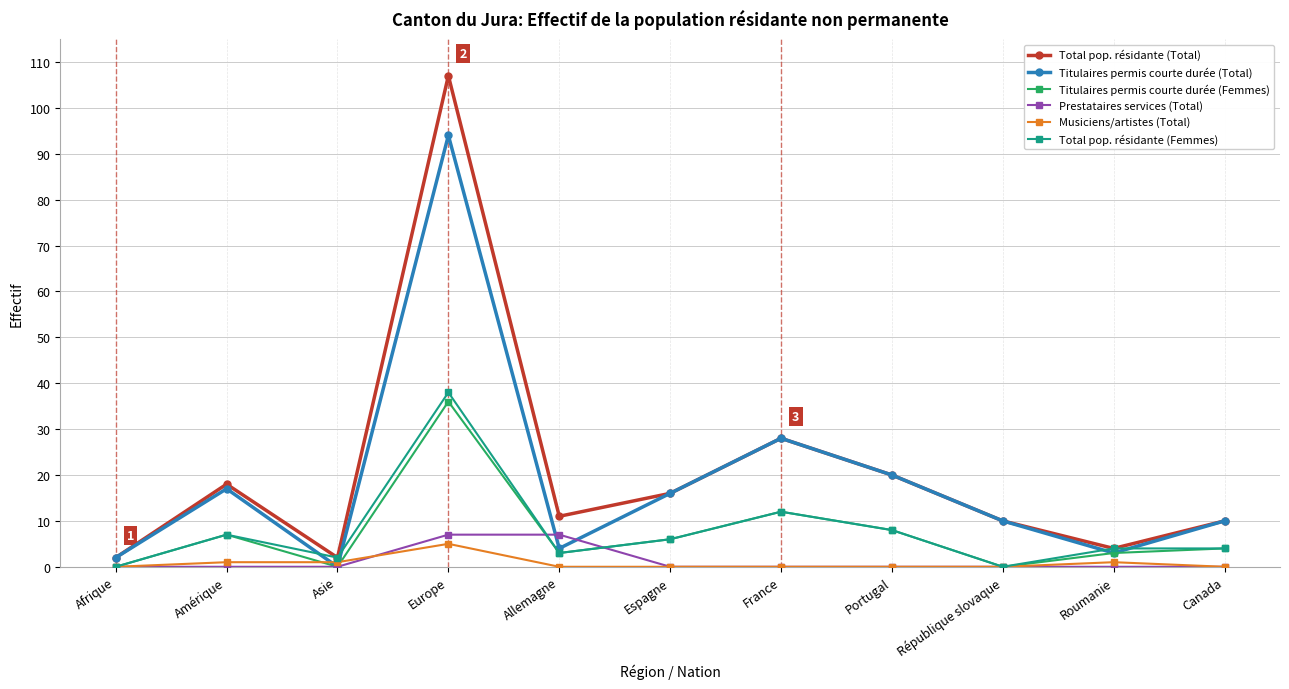

What is the spread (max minus min) of values at Amérique?

18